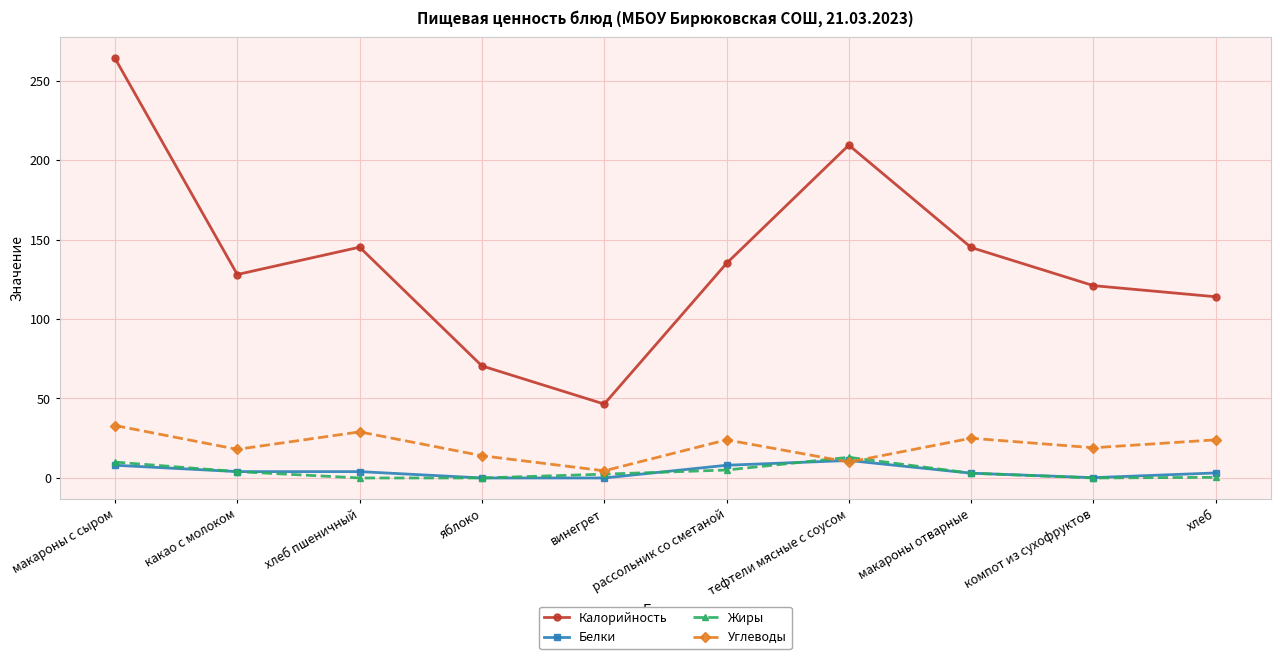

True or false: Белки and Калорийность intersect in this chart.

False